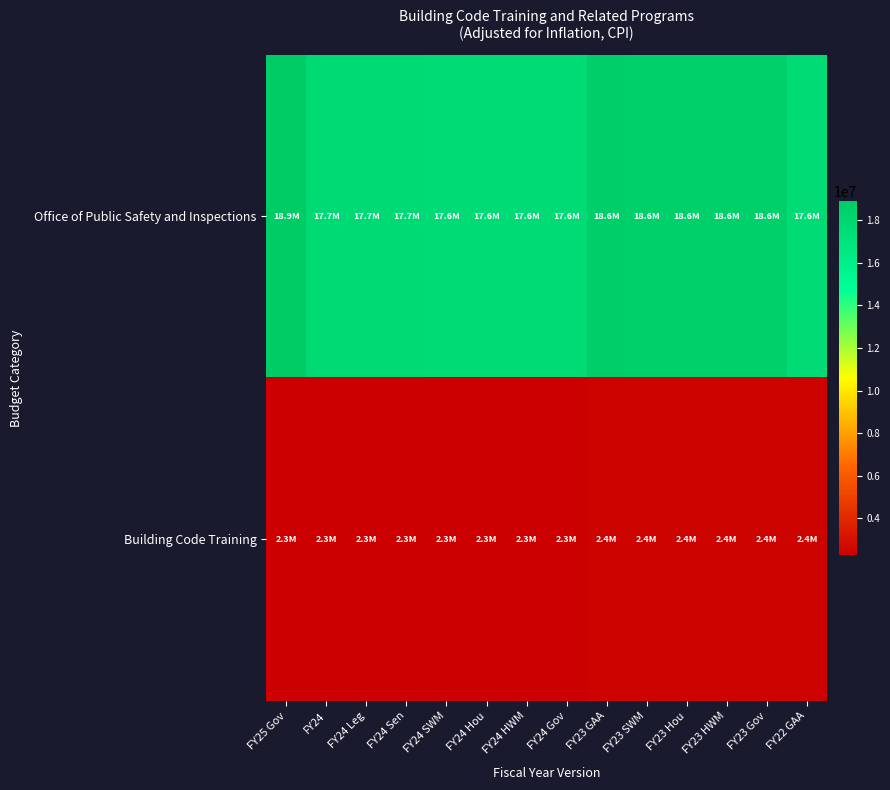

How many distinct data groups are displayed?

2